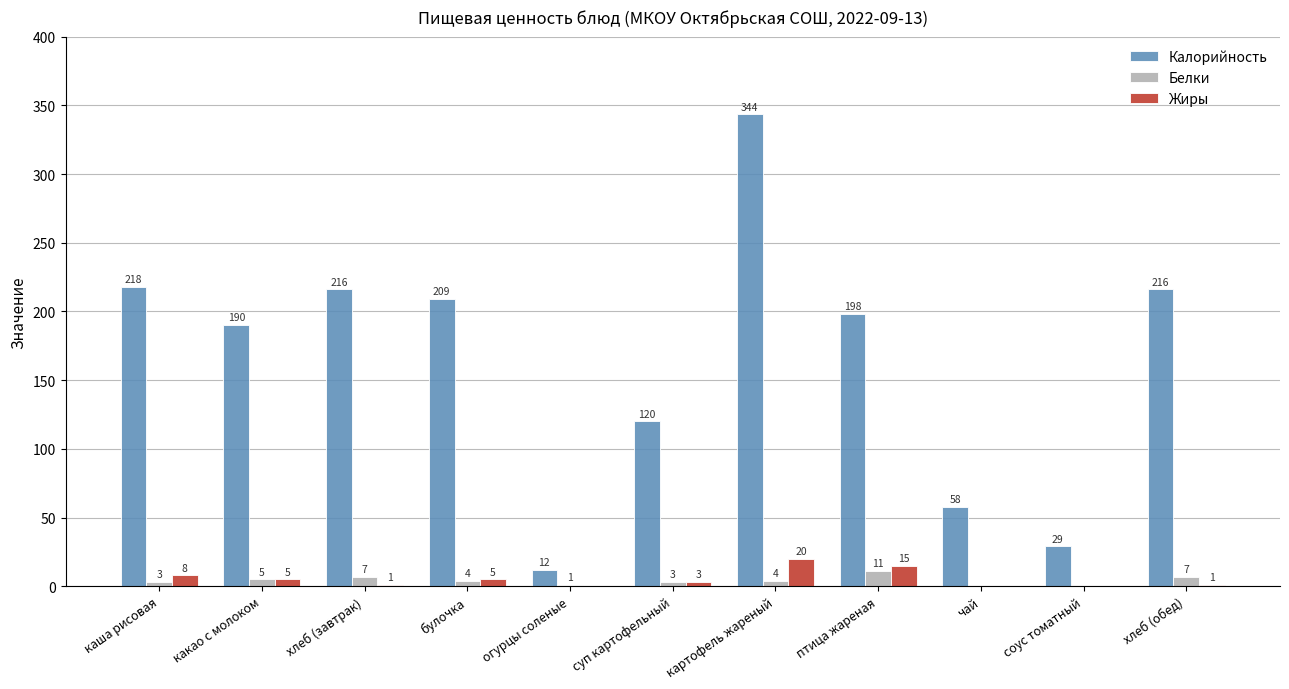

How many groups of bars are there?

11